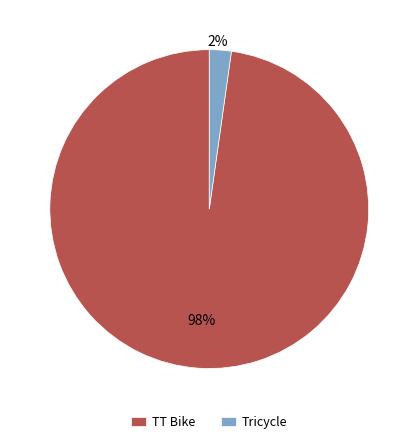

The TT Bike slice represents 92% of the pie. True or false?

False